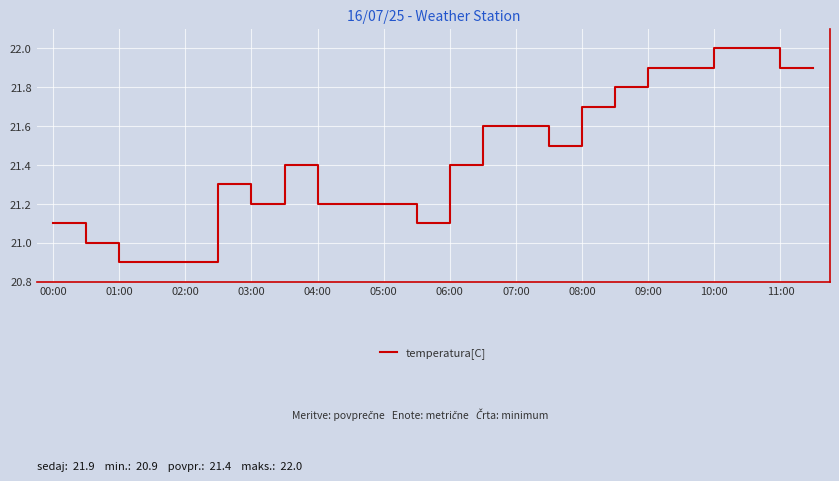

What is the greatest value displayed?

22.0